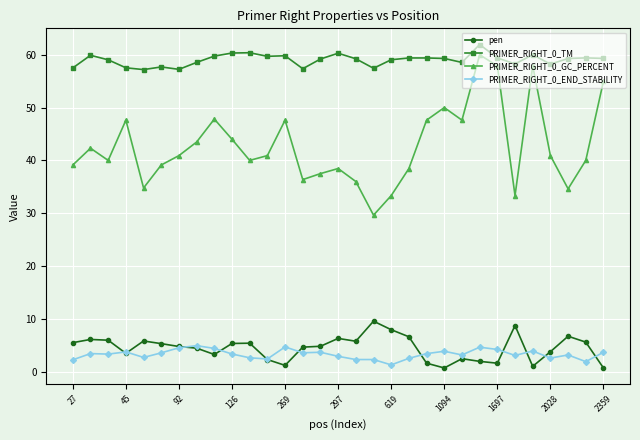

What is the value of the PRIMER_RIGHT_0_GC_PERCENT point at the 17th from the left?

36.0